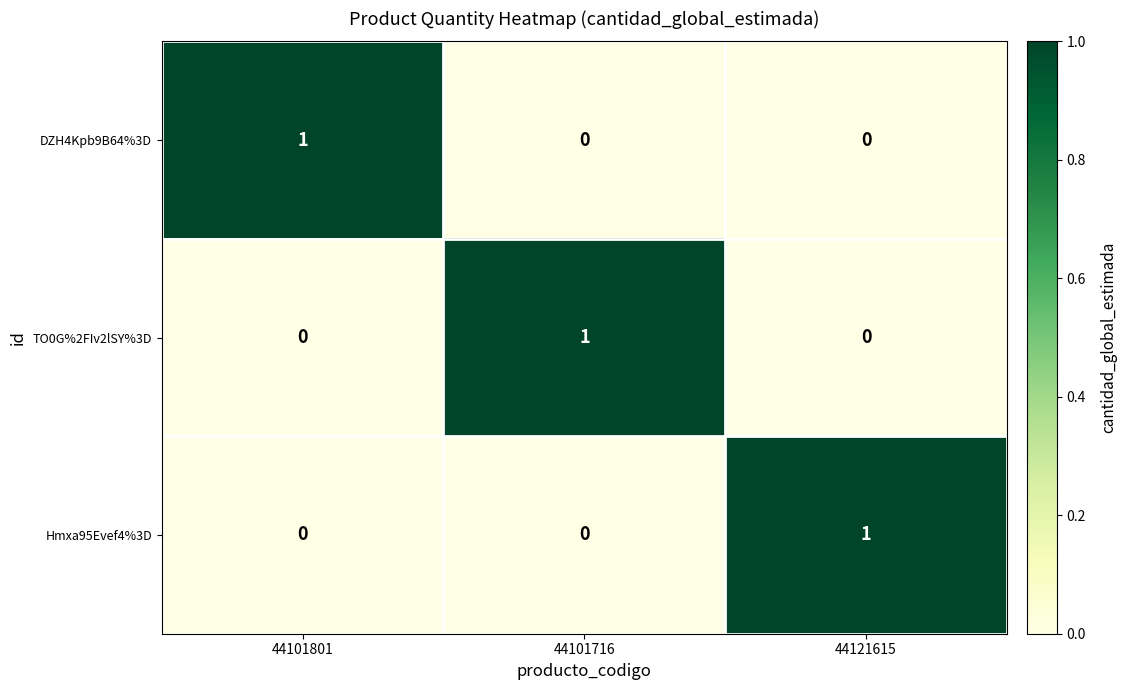

The DZH4Kpb9B64%3D series shows -1 at 44121615. True or false?

False